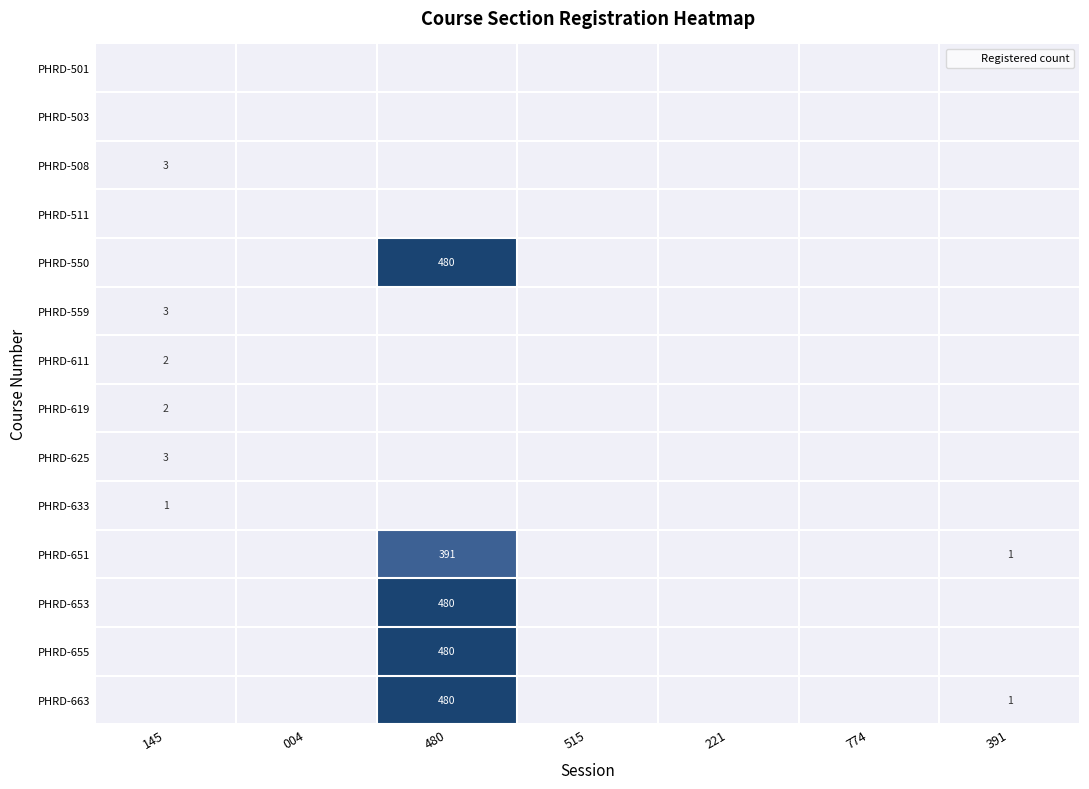

Which series changed the most between 004 and 480?

PHRD-550